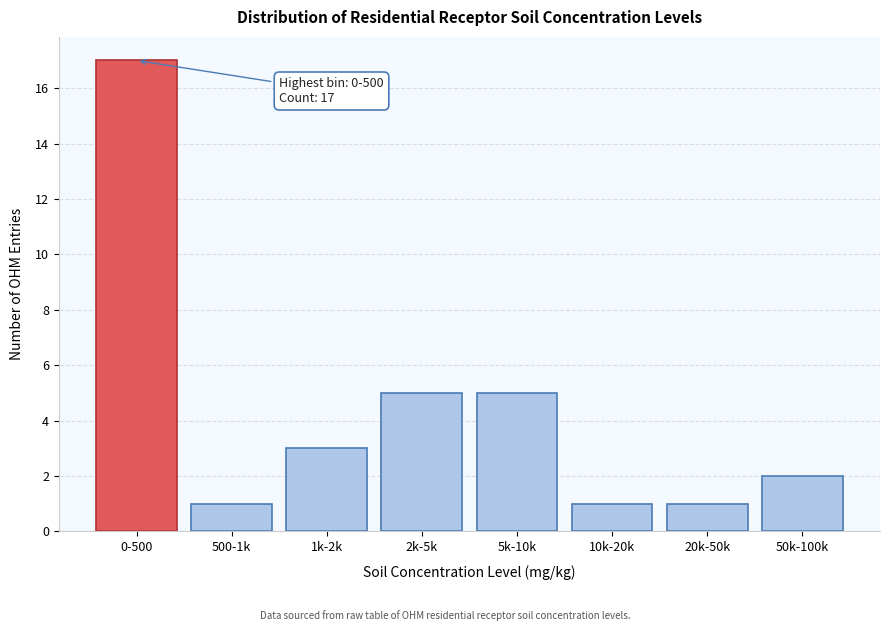

Reading right to left, extract all data points from this chart.

50k-100k=2	20k-50k=1	10k-20k=1	5k-10k=5	2k-5k=5	1k-2k=3	500-1k=1	0-500=17